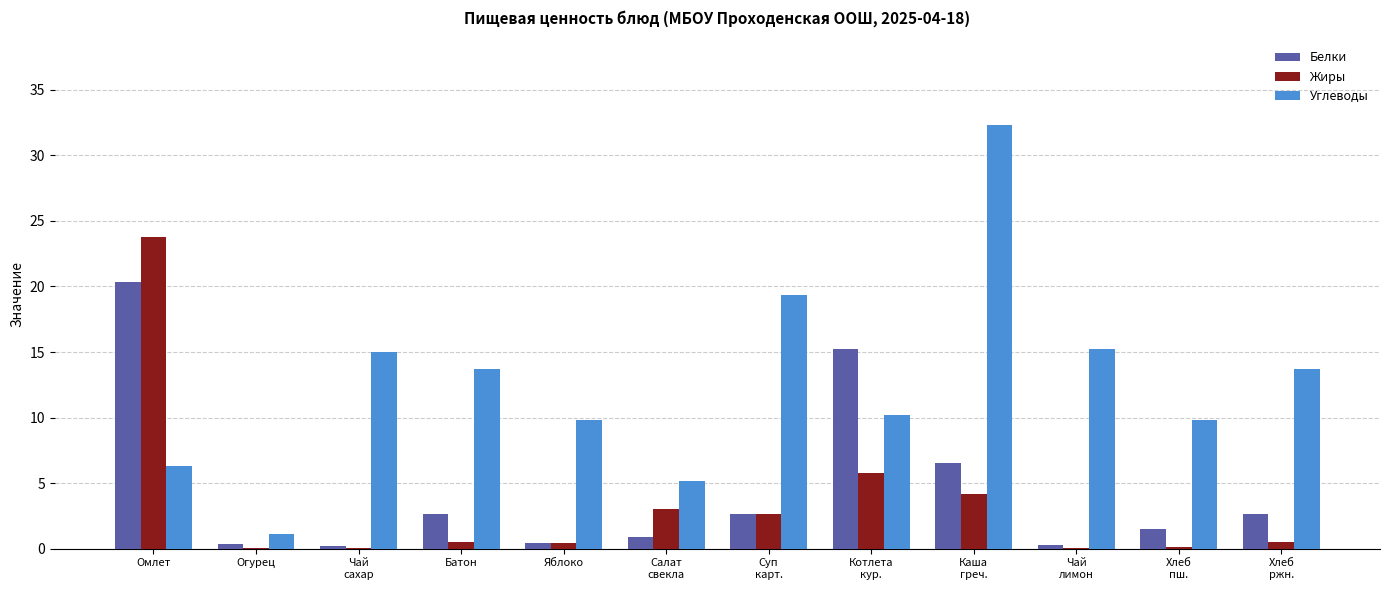

At which category is the sum across all series the highest?

Омлет